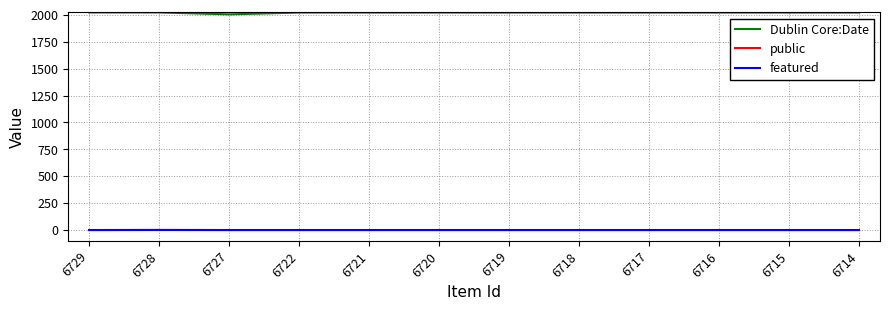

Which series has the largest total across all categories?

Dublin Core:Date